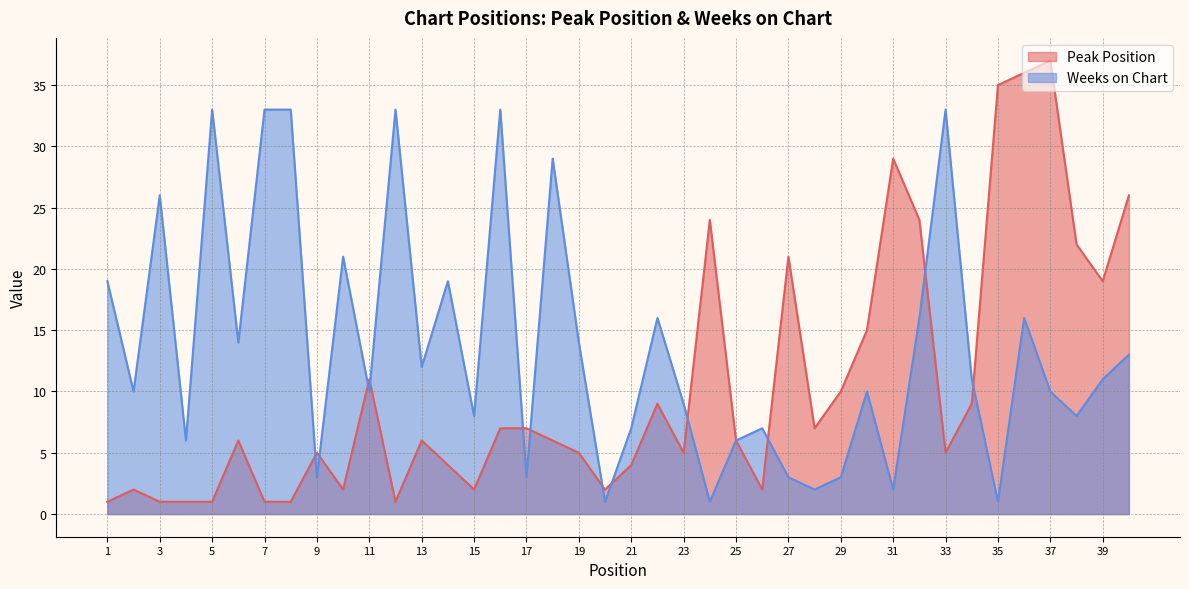

What is the difference between the maximum and minimum values in the Weeks on Chart series?

32